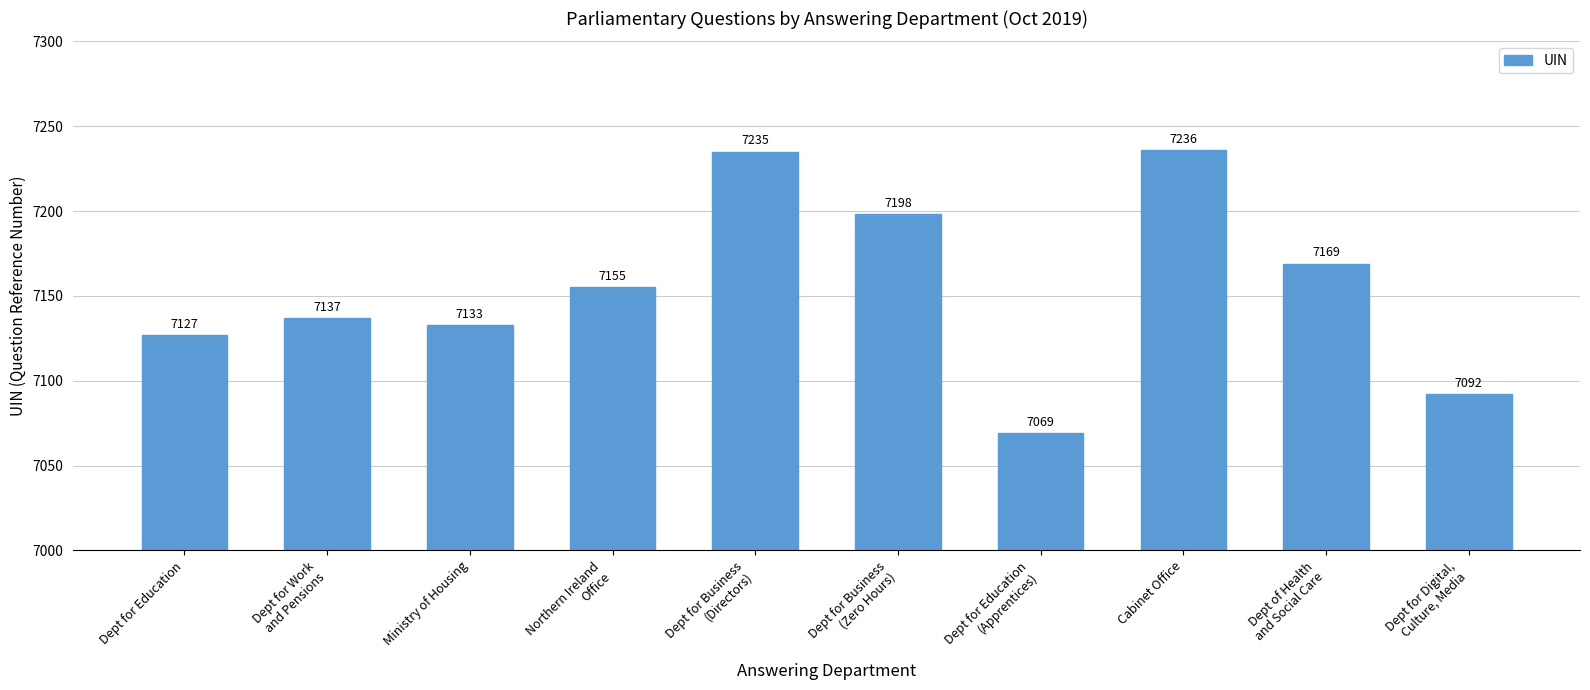

Are the bars grouped side by side (vs. stacked)?

No